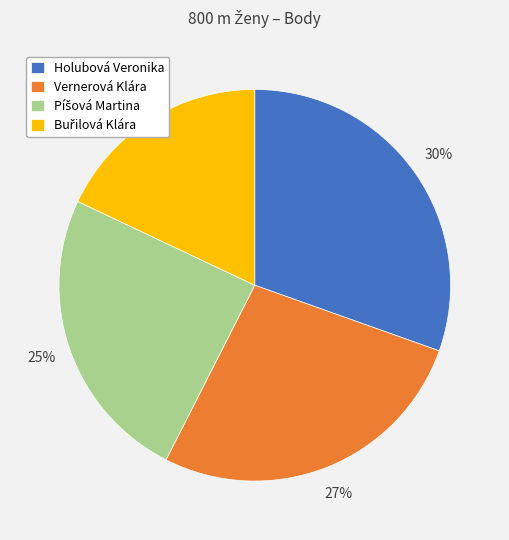

Is Holubová Veronika the majority of the pie?

No